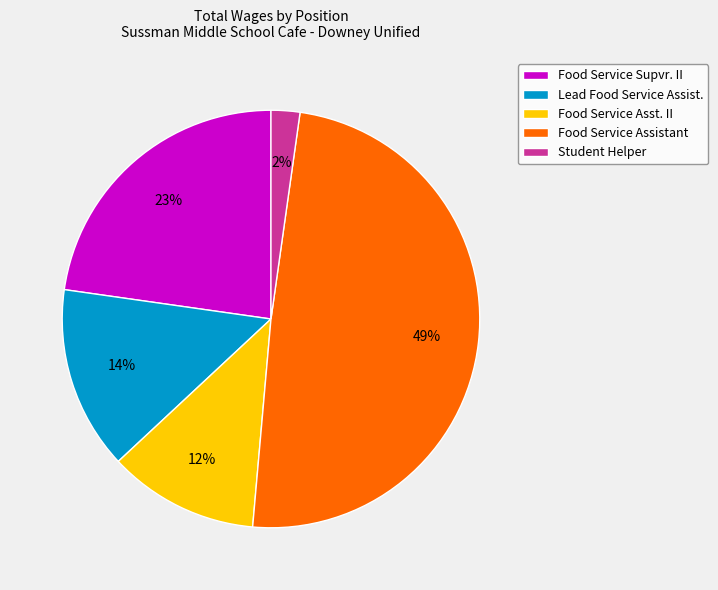

How many segments does this pie chart have?

5